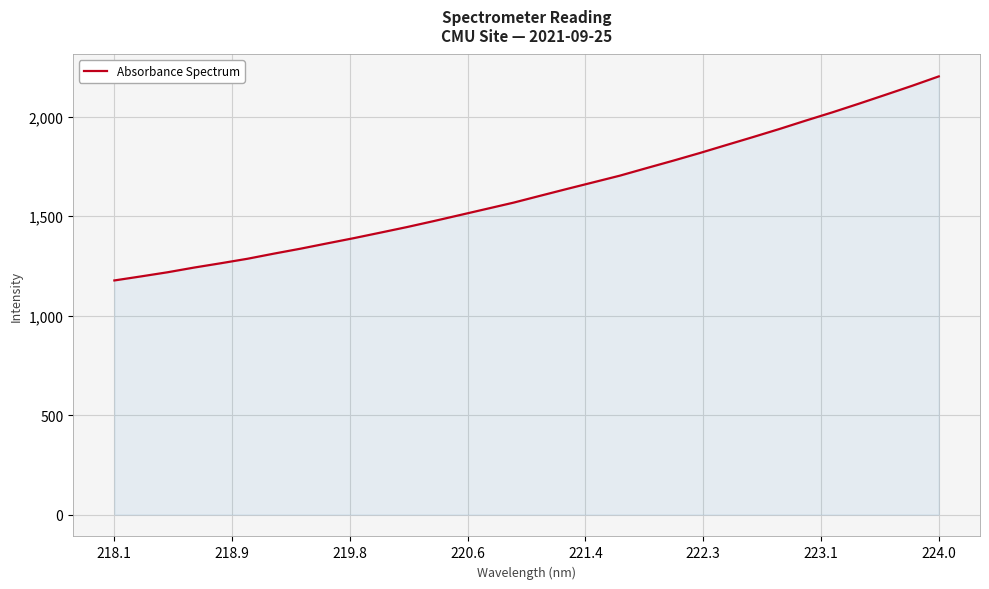

What is the difference between the maximum and minimum values?

1026.0